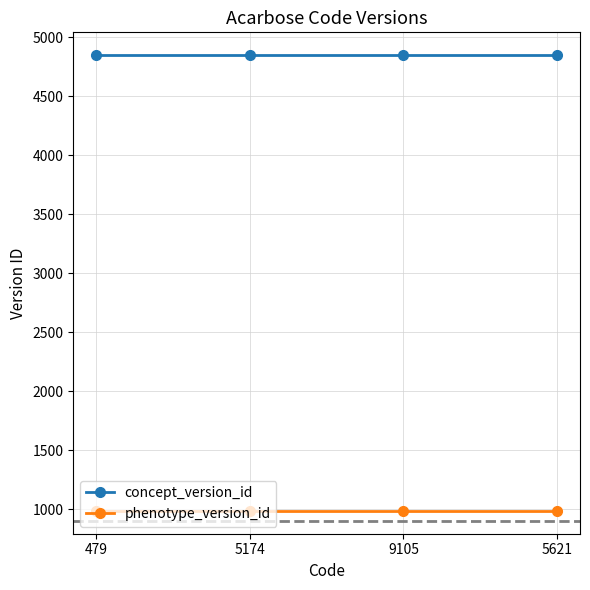

Reading left to right, list all the values displayed in this chart.

concept_version_id: 479=4850	5174=4850	9105=4850	5621=4850
phenotype_version_id: 479=984	5174=984	9105=984	5621=984